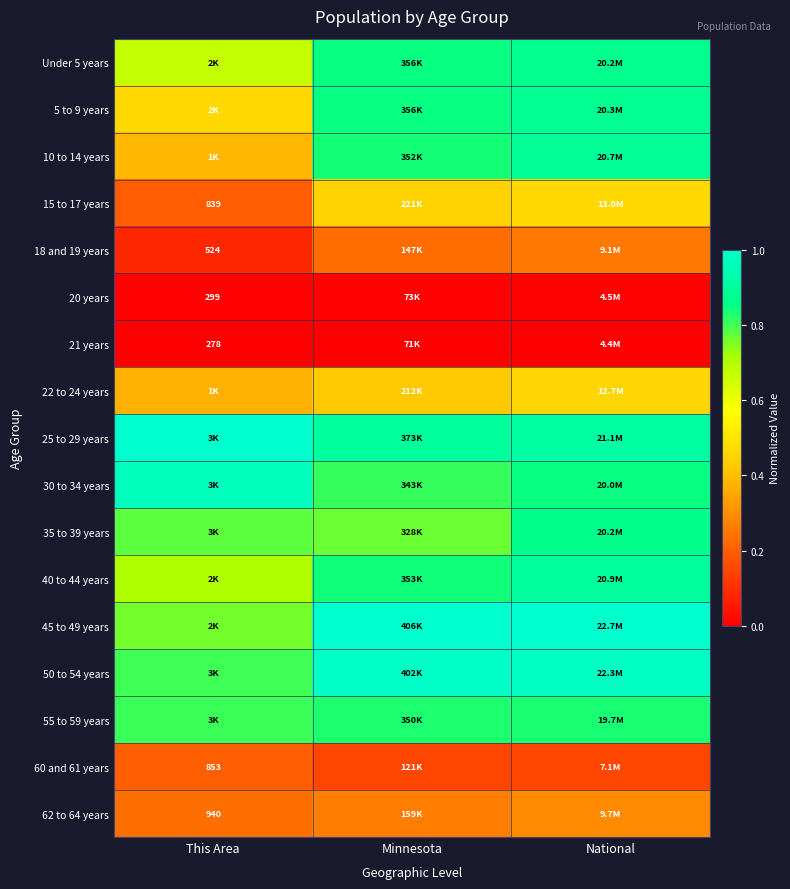

Count the 20 years values in the range 0 to 1.

3